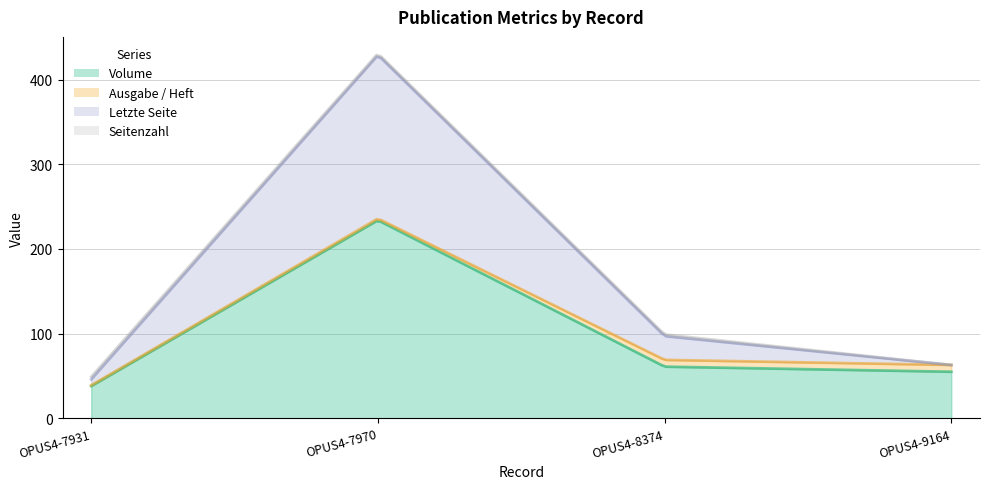

True or false: Seitenzahl has a value of 1 at OPUS4-8374.

False